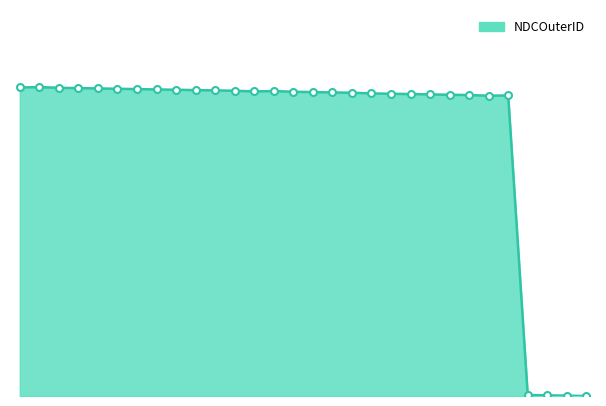

How many lines are shown in the chart?

1